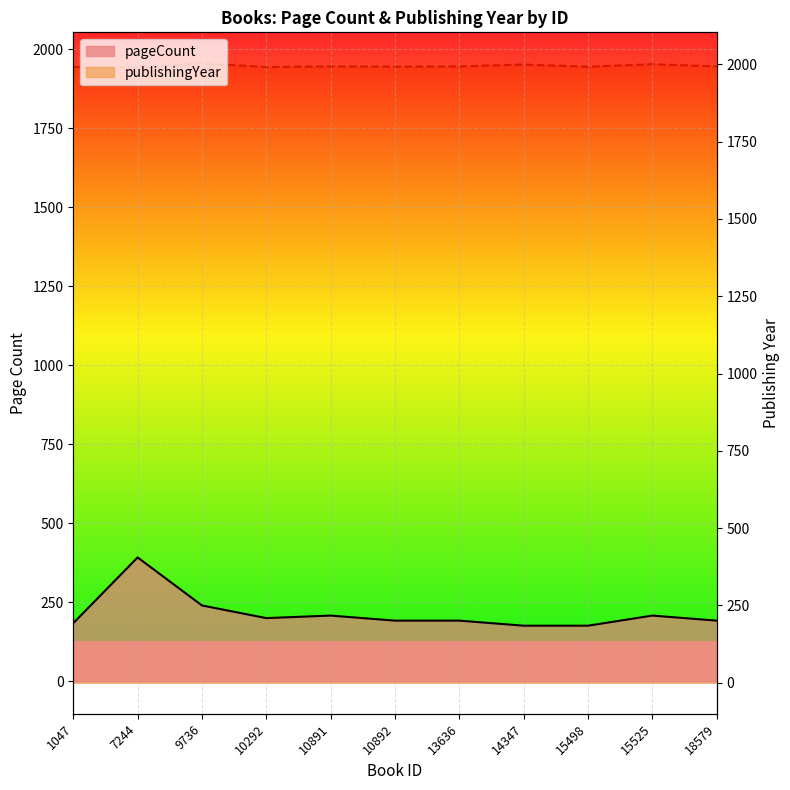

At which category is the sum across all series the highest?

7244